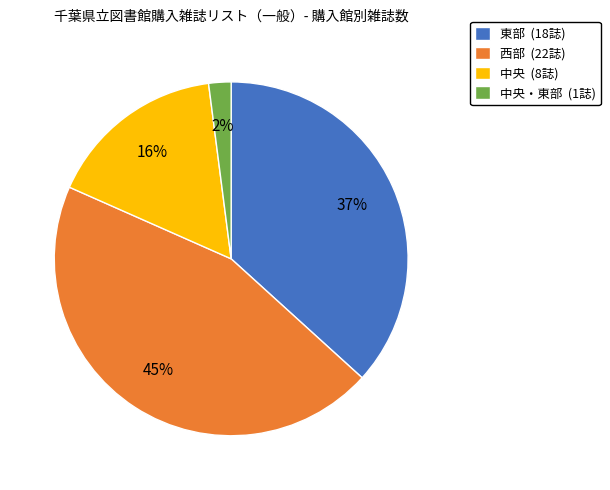

Which category has the smallest portion of the pie?

中央・東部 (1誌)